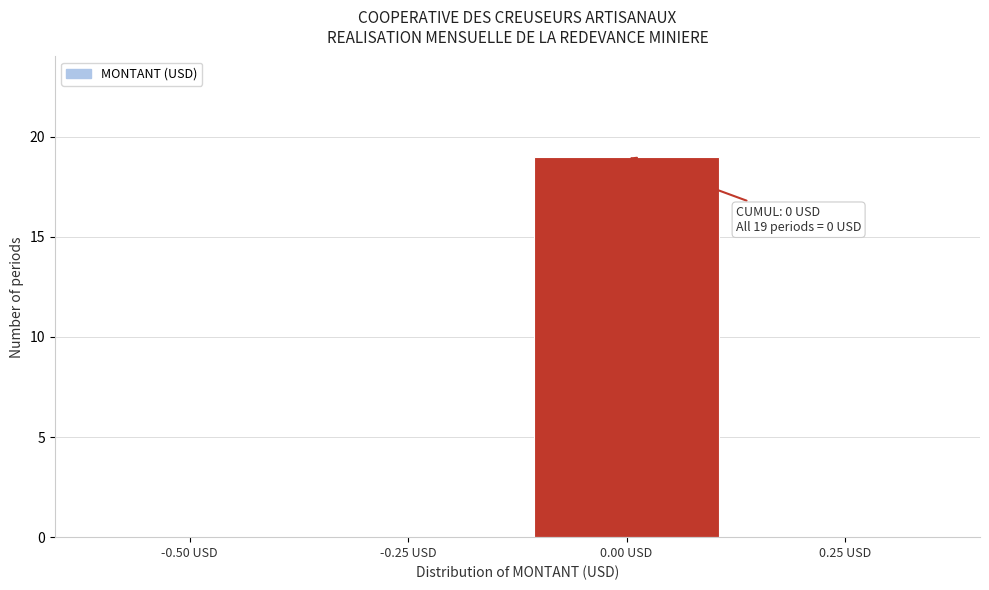

Reading left to right, what are all the values shown in this chart?

-0.50 USD=0	-0.25 USD=0	0.00 USD=19	0.25 USD=0